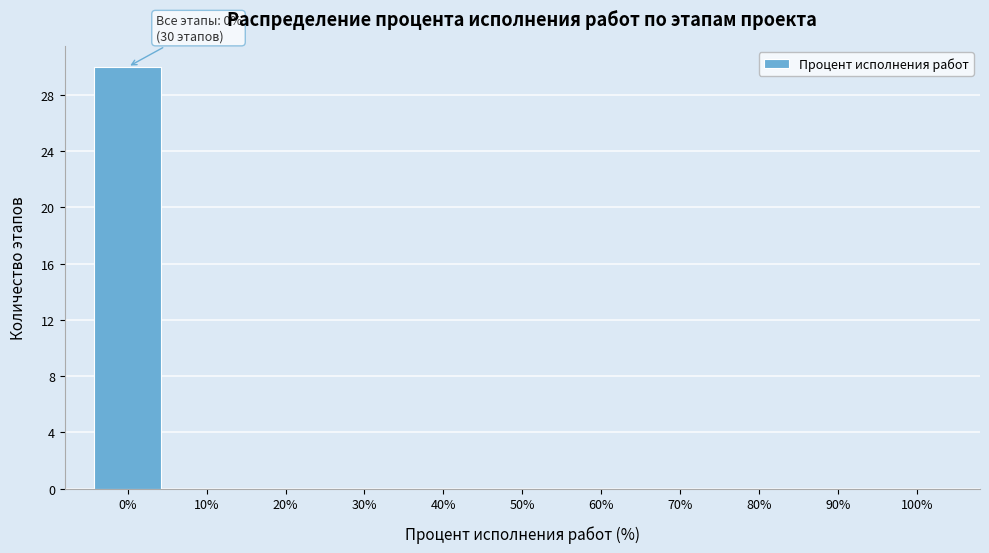

Which range on the x-axis has the tallest bar?

-5 to 5